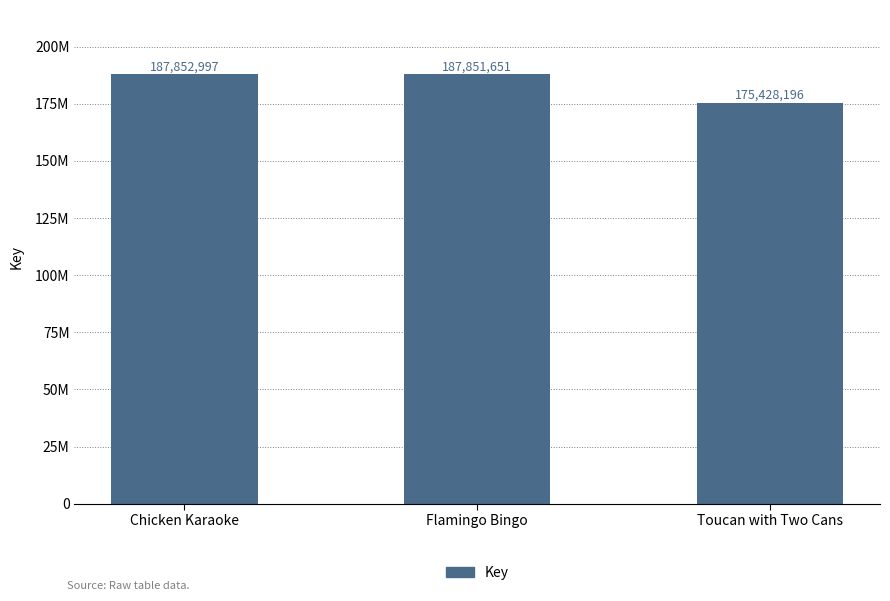

Rank the categories by value from highest to lowest.

Chicken Karaoke, Flamingo Bingo, Toucan with Two Cans